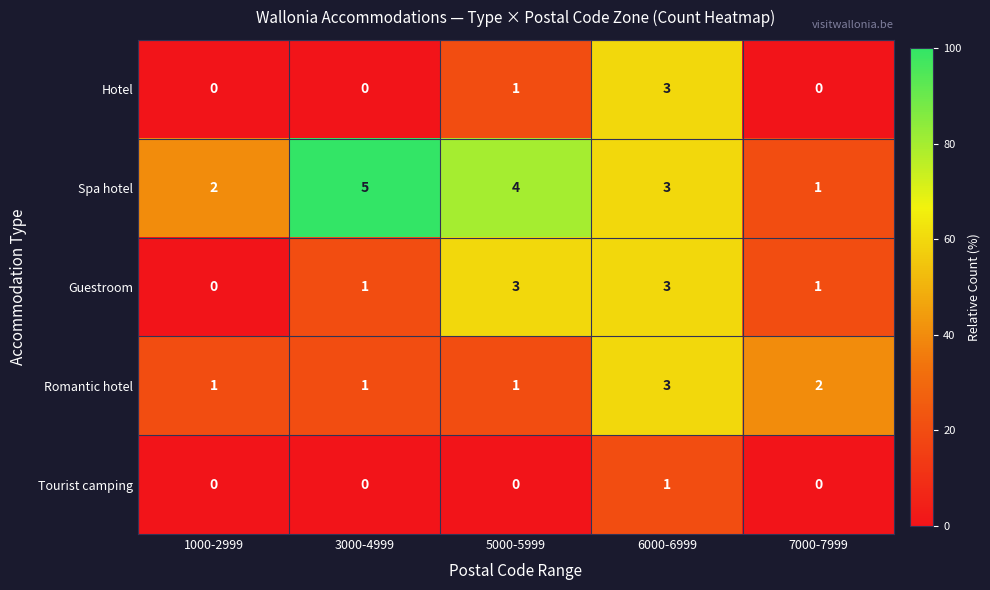

Reading right to left, what are all the values shown in this chart?

Hotel: 7000-7999=0	6000-6999=3	5000-5999=1	3000-4999=0	1000-2999=0
Spa hotel: 7000-7999=1	6000-6999=3	5000-5999=4	3000-4999=5	1000-2999=2
Guestroom: 7000-7999=1	6000-6999=3	5000-5999=3	3000-4999=1	1000-2999=0
Romantic hotel: 7000-7999=2	6000-6999=3	5000-5999=1	3000-4999=1	1000-2999=1
Tourist camping: 7000-7999=0	6000-6999=1	5000-5999=0	3000-4999=0	1000-2999=0